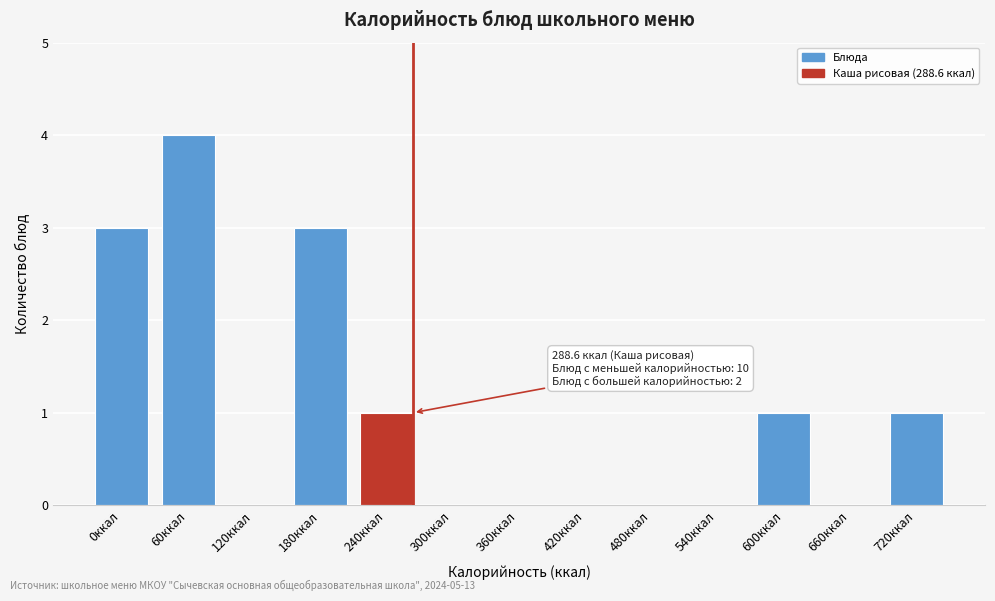

Reading left to right, extract all data points from this chart.

0ккал=3	60ккал=4	120ккал=0	180ккал=3	240ккал=1	300ккал=0	360ккал=0	420ккал=0	480ккал=0	540ккал=0	600ккал=1	660ккал=0	720ккал=1